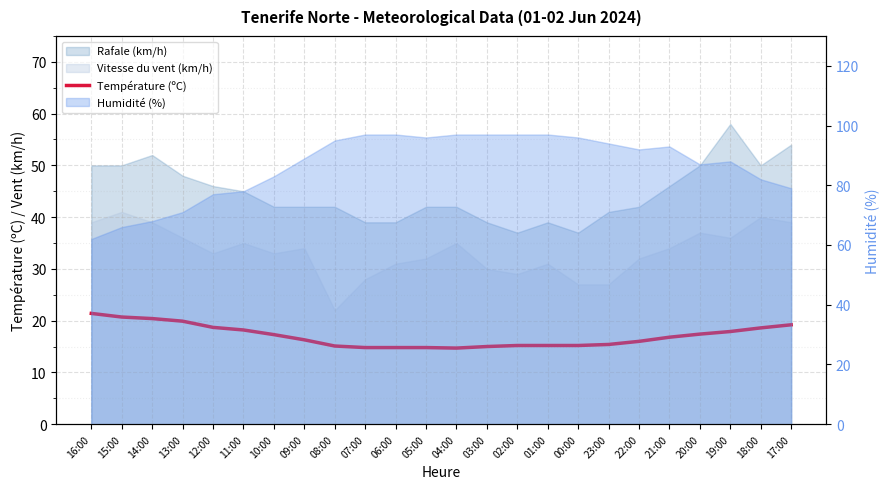

Which category has the lowest value across all series?

04:00